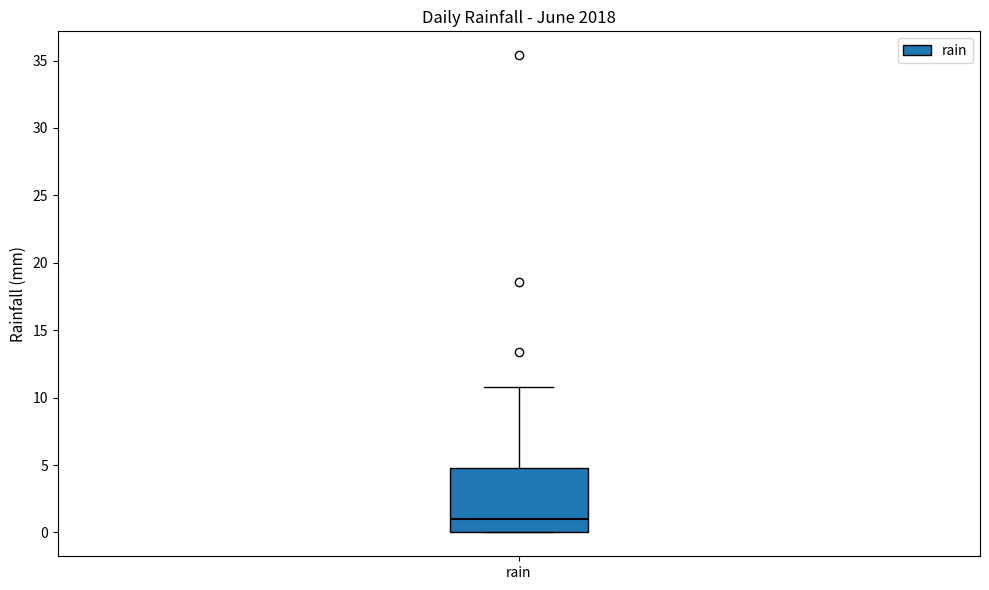

Read this box plot against the y-axis: the position of the median line, the range covered by the box, and the ends of both whiskers. The values are not printed on the chart, so give them approximately, as read against the axis.

median 1, box 0 to 5, whiskers 0 to 11